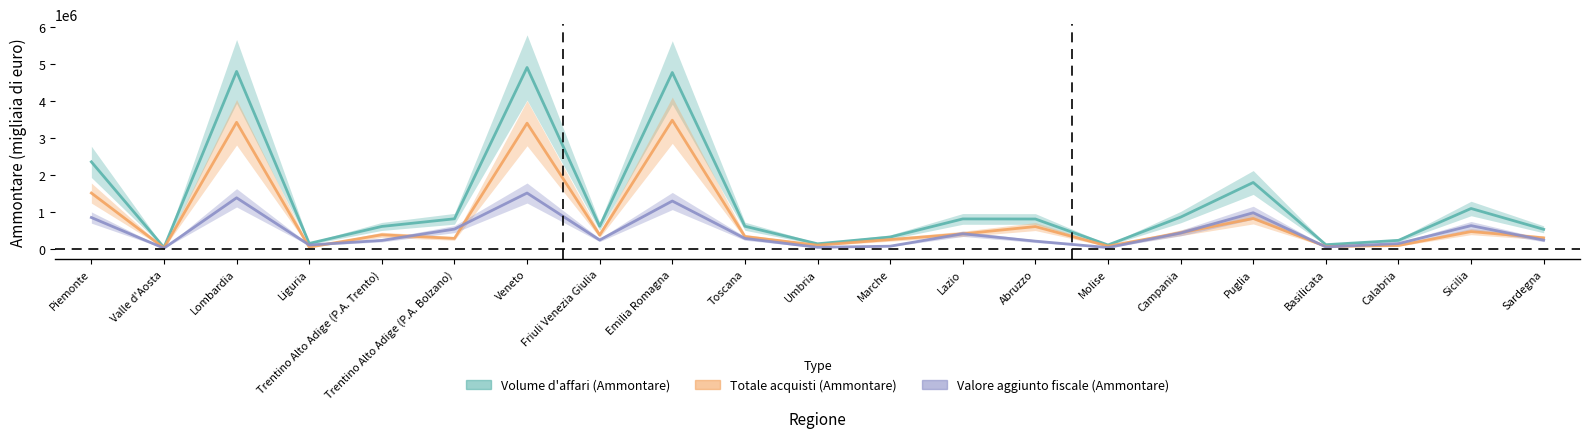

The Valore aggiunto fiscale (Ammontare) series shows 100782 at Liguria. True or false?

True